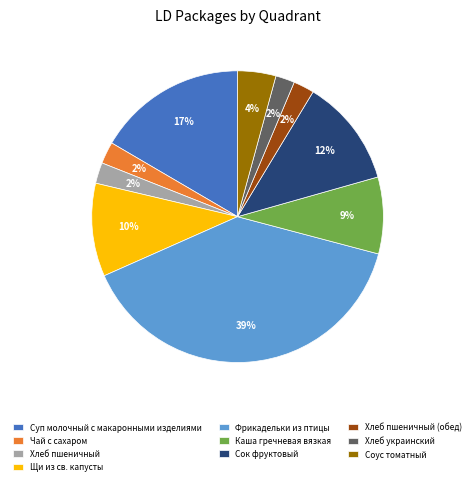

Count the number of slices in the pie.

10